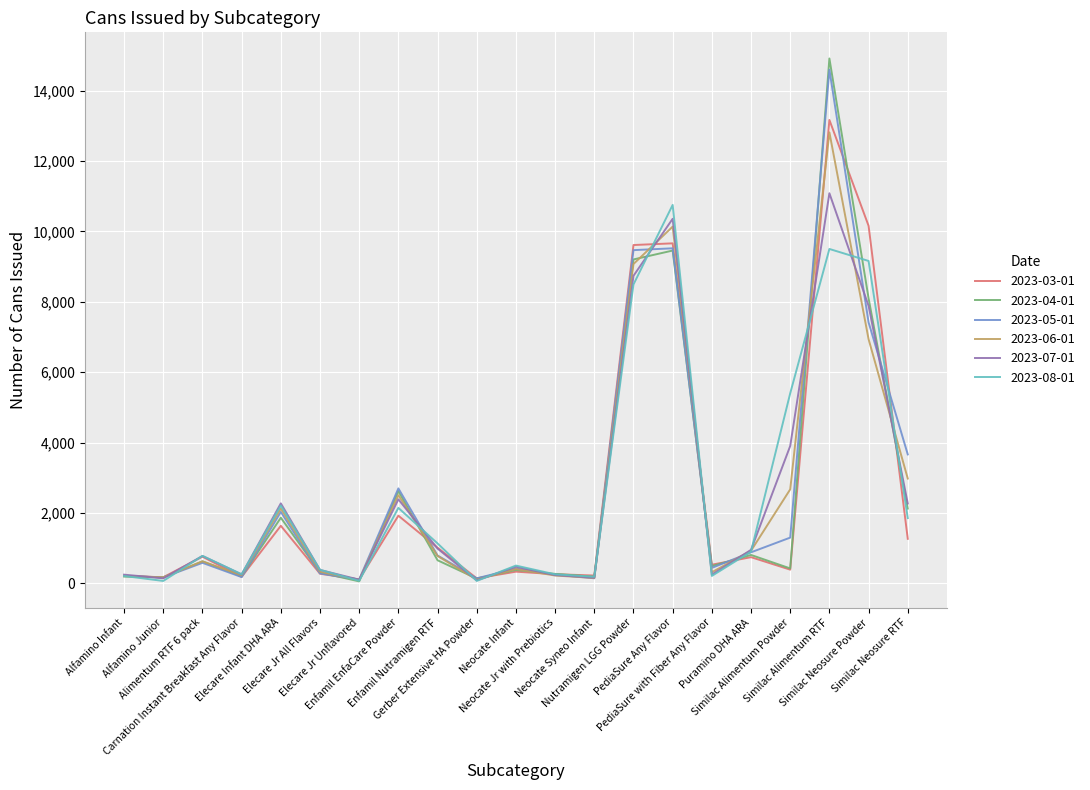

What are all the series names shown in the legend?

2023-03-01, 2023-04-01, 2023-05-01, 2023-06-01, 2023-07-01, 2023-08-01